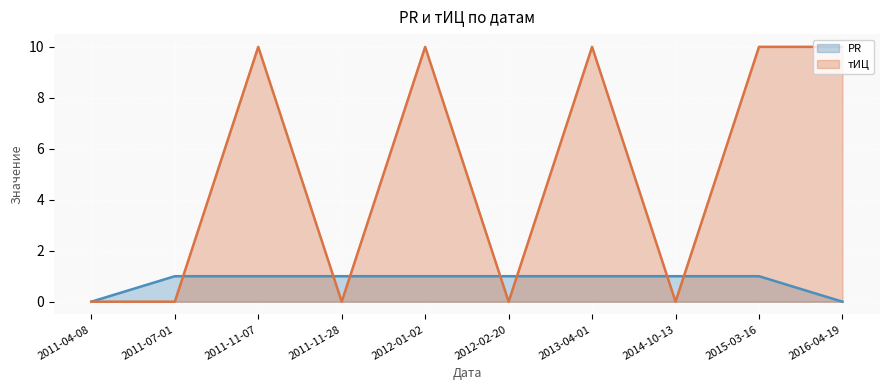

Rank the series by their average value, from lowest to highest.

PR, тИЦ